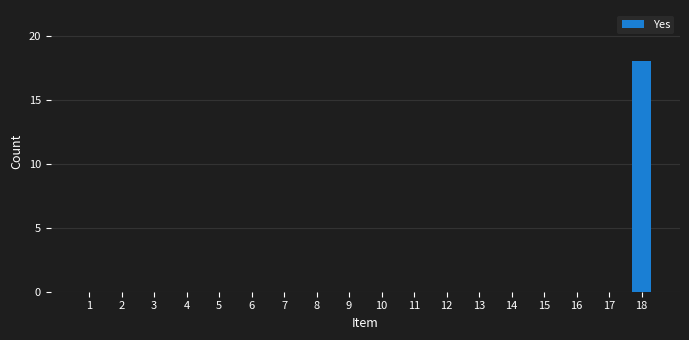

What is the sum of the values at 18 and 10?

18